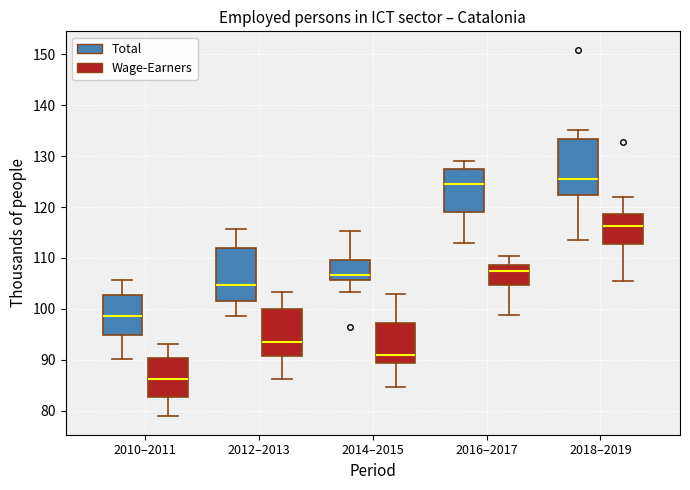

Which box has the highest median line?

2018–2019 (Total)